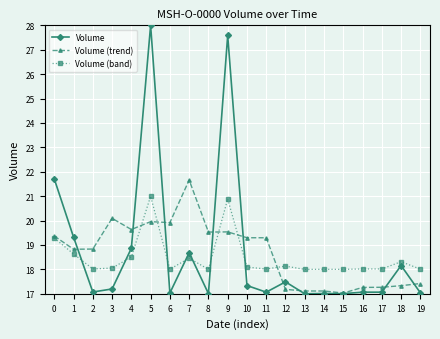

Where do Volume and Volume (band) first cross each other?

1 and 2